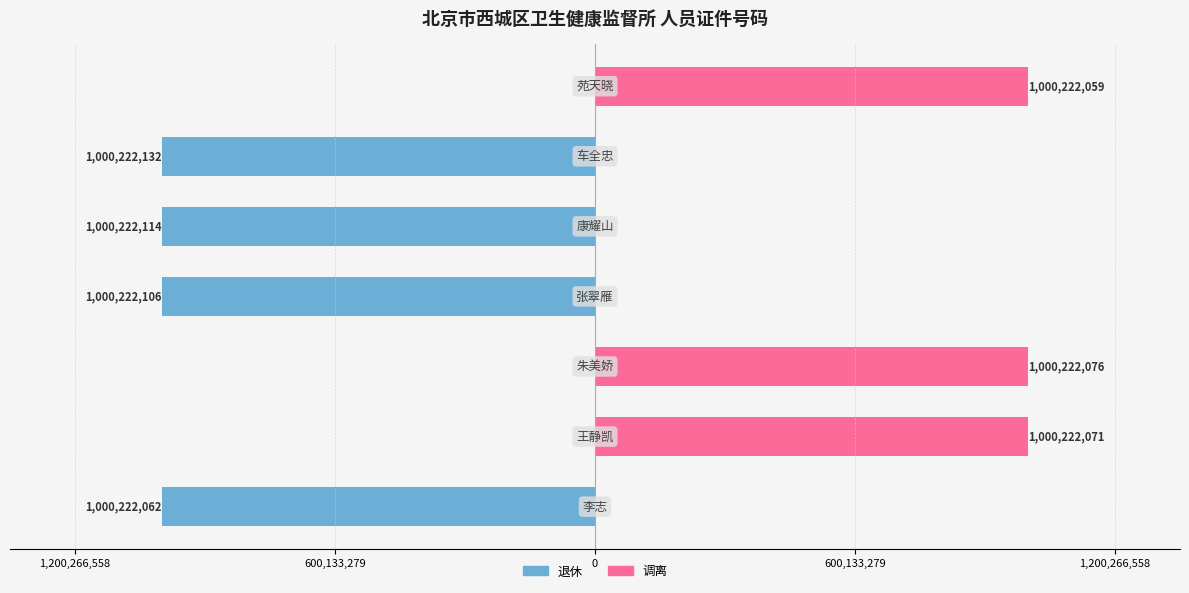

What is the value of the 退休 bar at the 1st from the left?

-1000222062